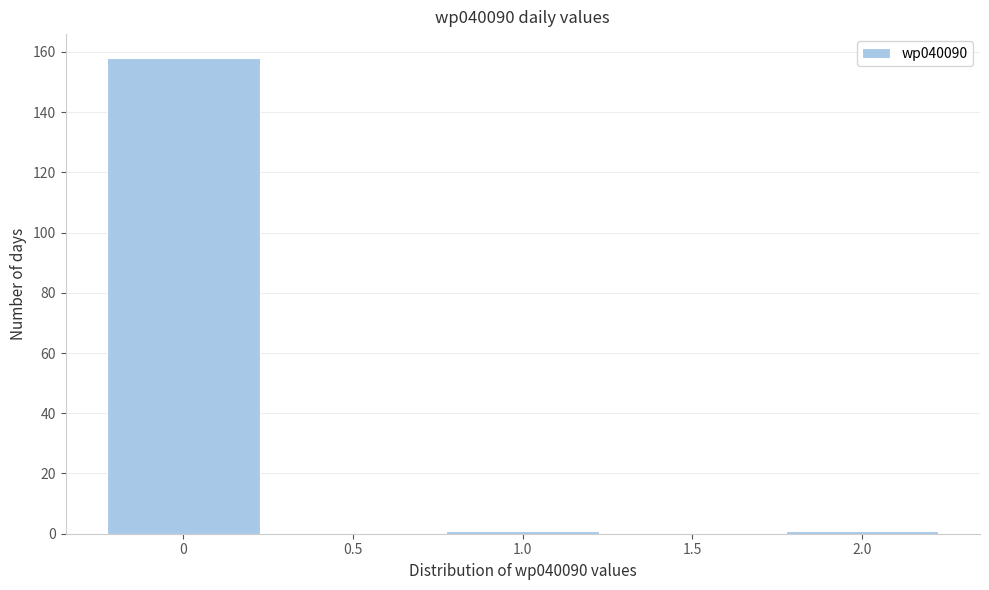

How tall is the bar that spans -0.25 to 0.25 on the x-axis? The values are not printed on the chart, so give them approximately, as read against the axis.

158